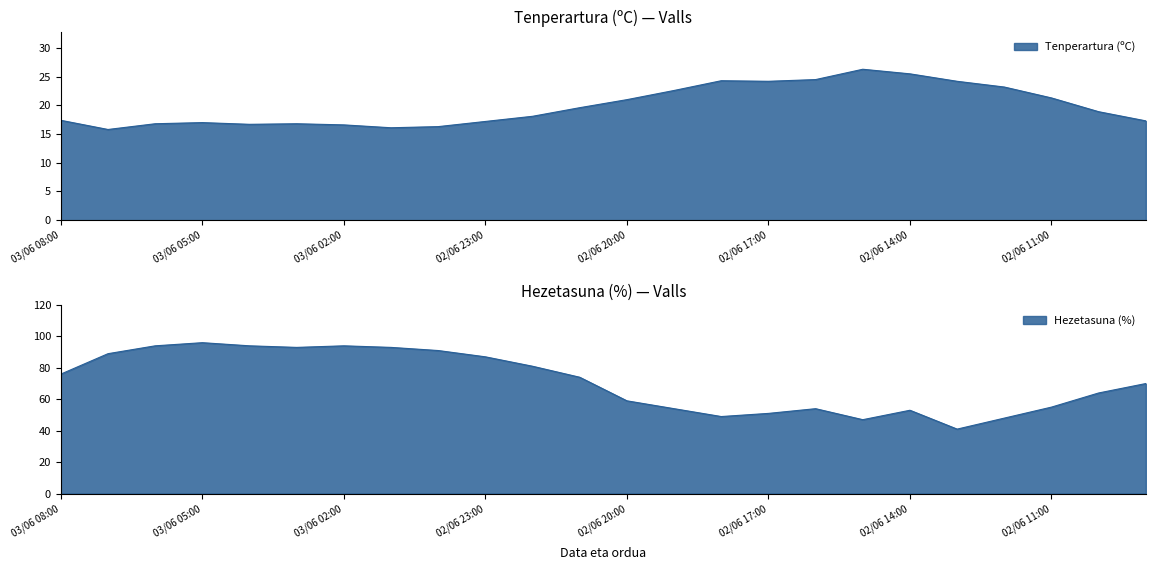

What are all the series names shown in the legend?

Tenperartura (ºC), Hezetasuna (%)